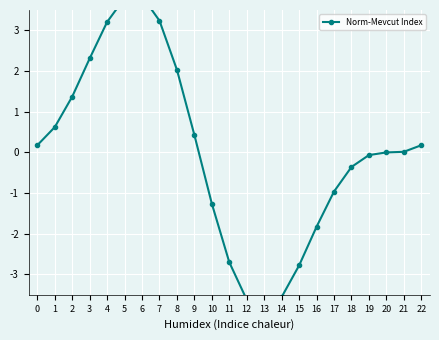

How many series are shown in this chart?

1